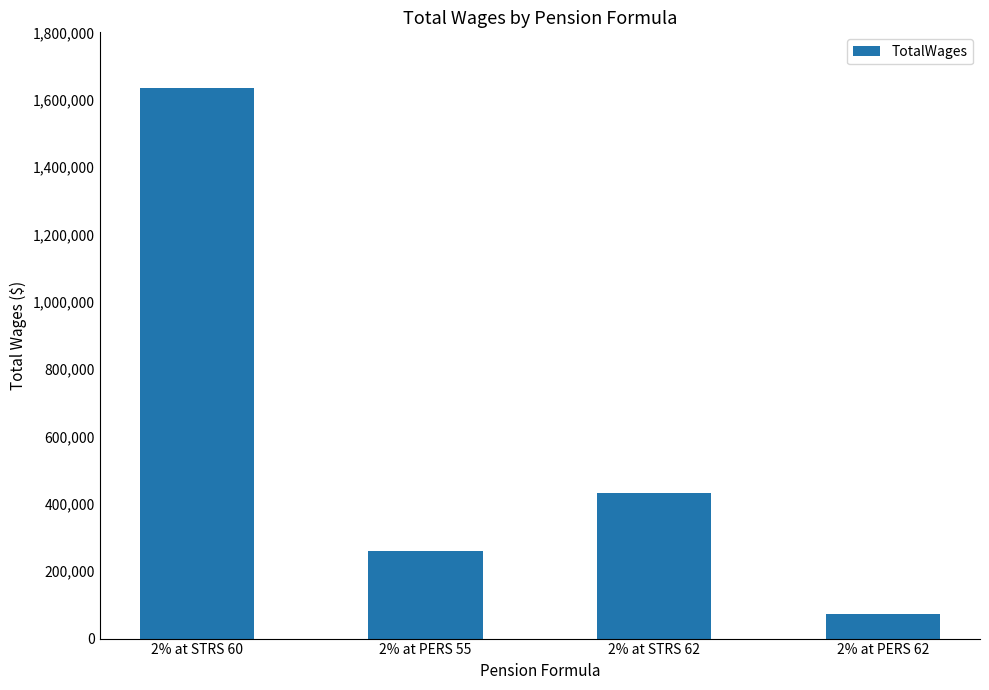

The chart shows a value of 72601 at 2% at PERS 62. True or false?

True